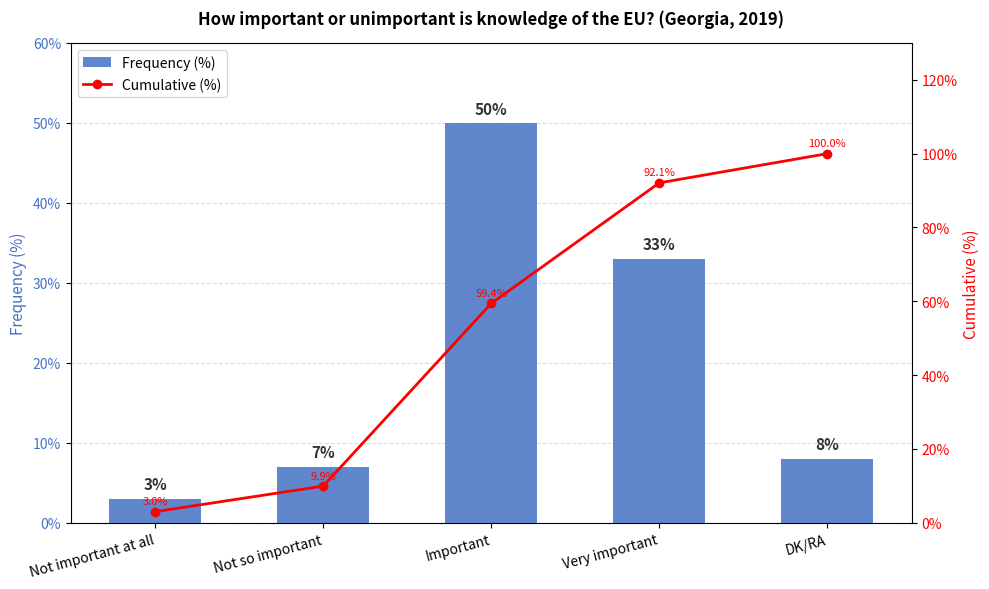

What is the total value across all series at Not so important?

16.9